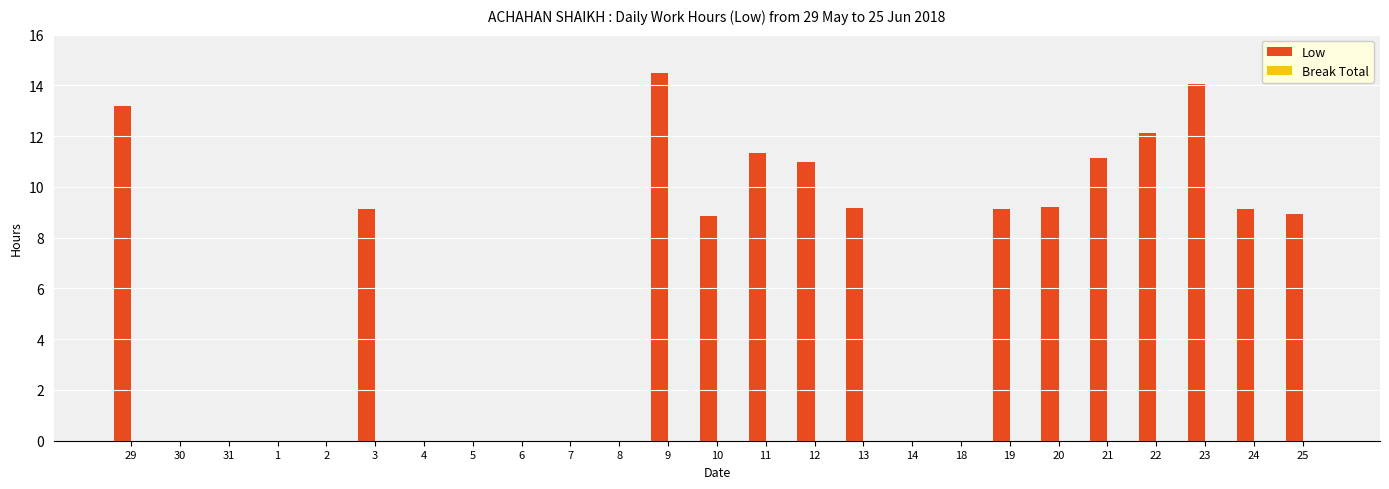

Where does the data first go above 8?

29